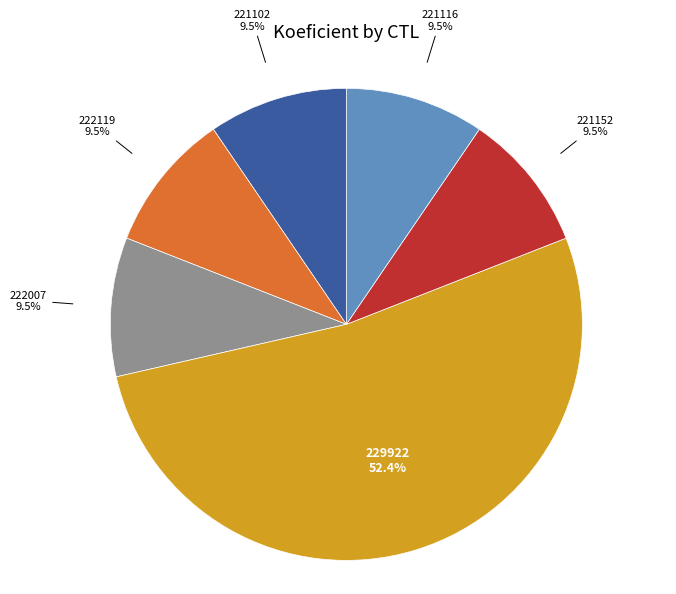

To the nearest percent, what is the average slice percentage?

17%